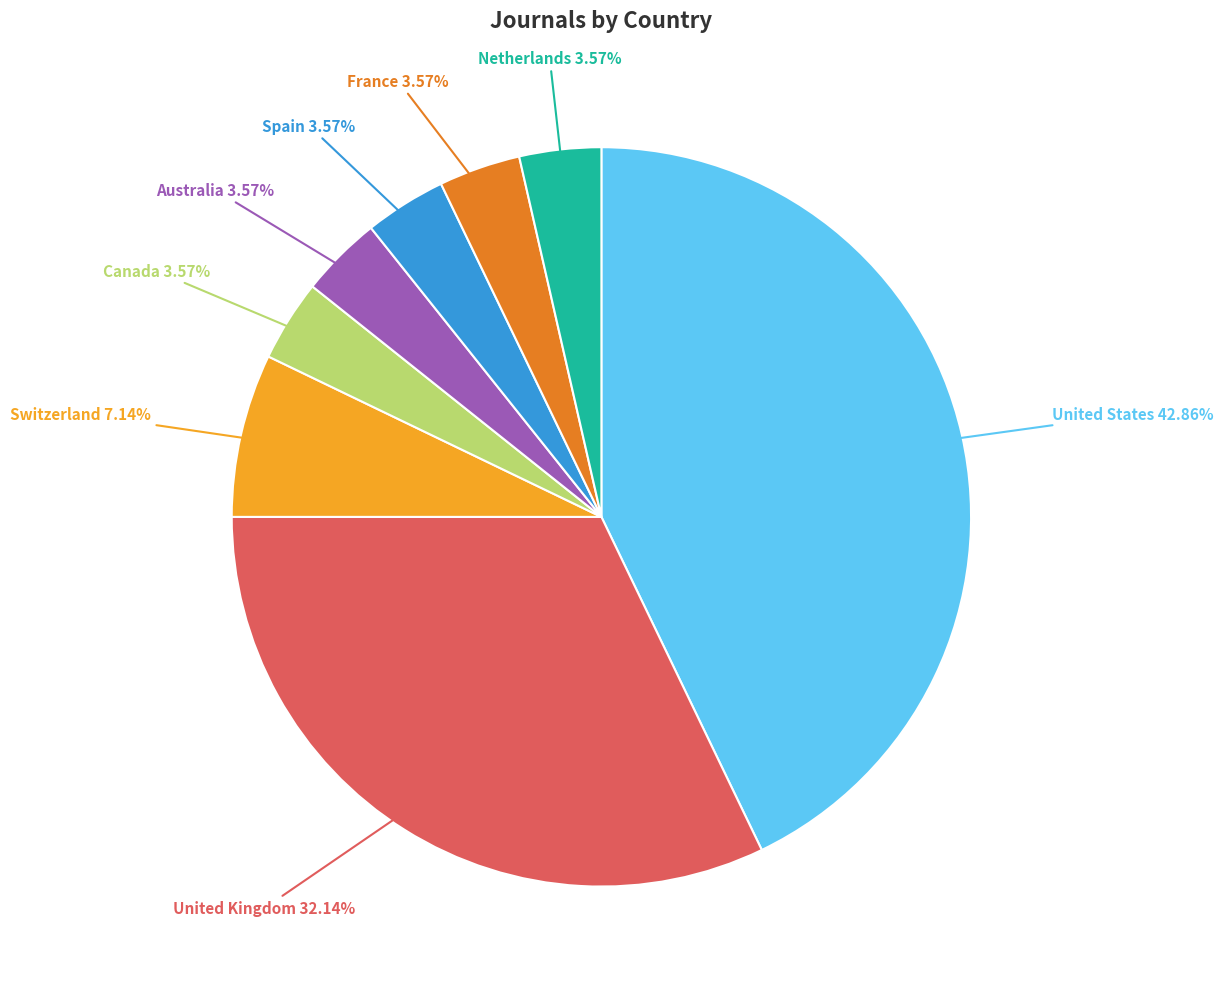

Combined, what portion of the pie is Australia and France?

7.1%